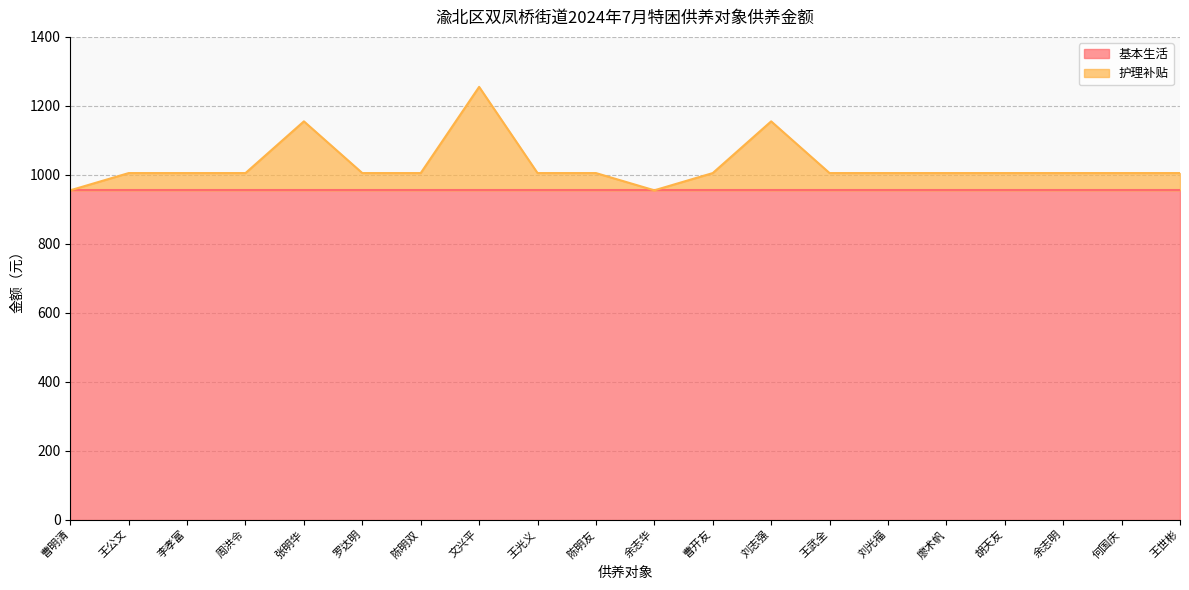

Reading left to right, extract all data points from this chart.

曹明清=955	王公文=1005	李孝富=1005	周洪令=1005	张明华=1155	罗达明=1005	陈明双=1005	文兴平=1255	王光义=1005	陈明友=1005	余志华=955	曹开友=1005	刘志强=1155	王武全=1005	刘光福=1005	廖术帆=1005	胡天友=1005	余志明=1005	何国庆=1005	王世彬=1005